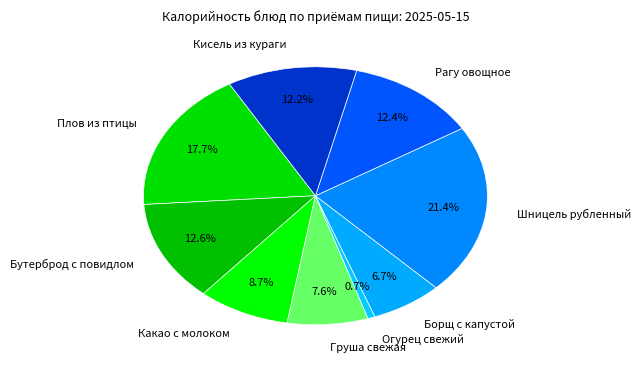

Which category has the smallest portion of the pie?

Огурец свежий